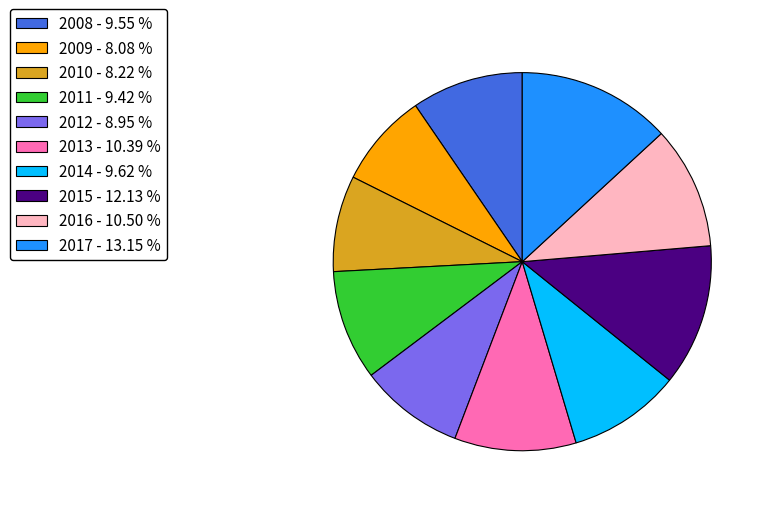

Is the sum of 2017 - 13.15 % and 2012 - 8.95 % greater than half?

No